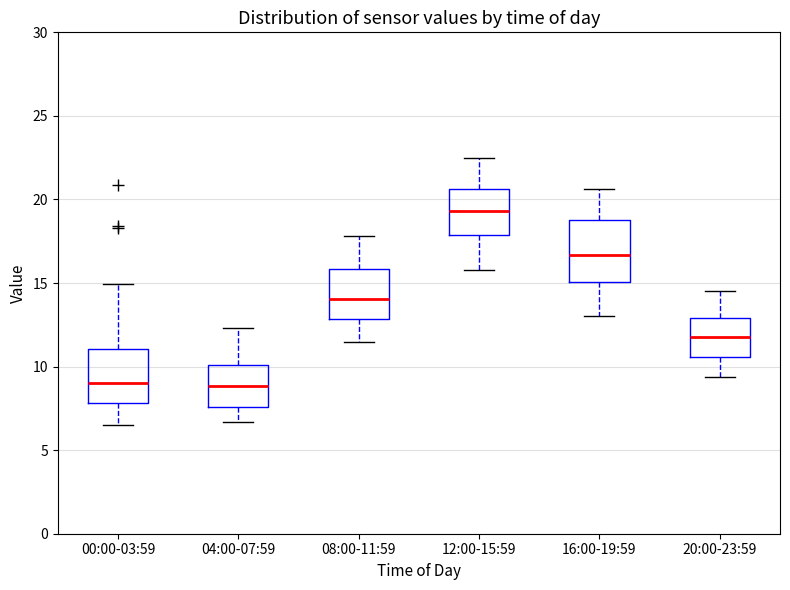

Reading left to right, read every box against the y-axis: the position of its median line, the range the box covers, and the ends of its whiskers. The values are not printed on the chart, so give them approximately, as read against the axis.

00:00-03:59: median 9.0, box 8.0 to 11.0, whiskers 6.5 to 15.0
04:00-07:59: median 9.0, box 7.5 to 10.0, whiskers 6.5 to 12.5
08:00-11:59: median 14.0, box 13.0 to 16.0, whiskers 11.5 to 18.0
12:00-15:59: median 19.5, box 18.0 to 20.5, whiskers 16.0 to 22.5
16:00-19:59: median 16.5, box 15.0 to 19.0, whiskers 13.0 to 20.5
20:00-23:59: median 12.0, box 10.5 to 13.0, whiskers 9.5 to 14.5